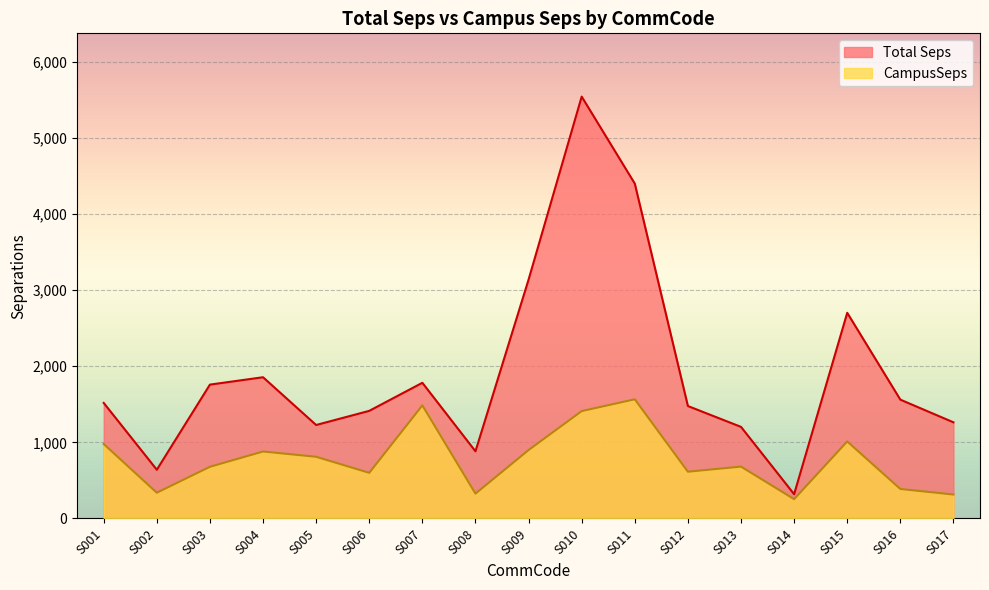

Rank the series by their maximum value, from lowest to highest.

CampusSeps, Total Seps